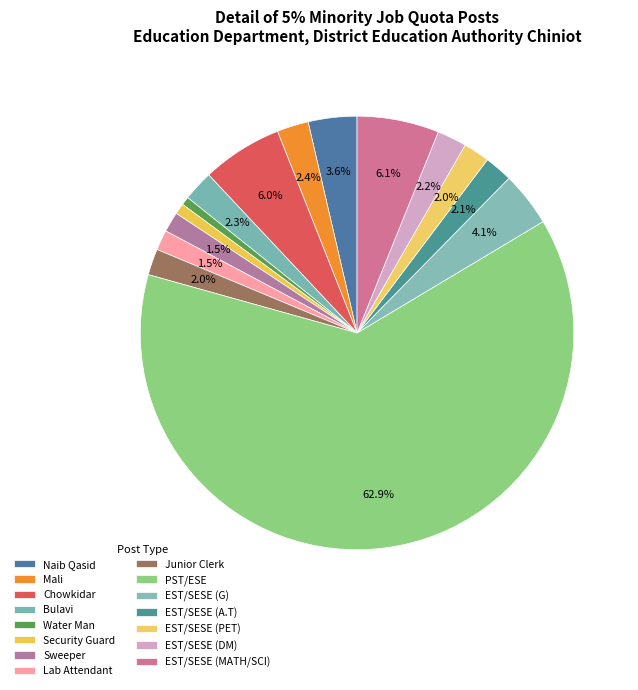

What percentage is the Security Guard slice, to the nearest percent?

1%